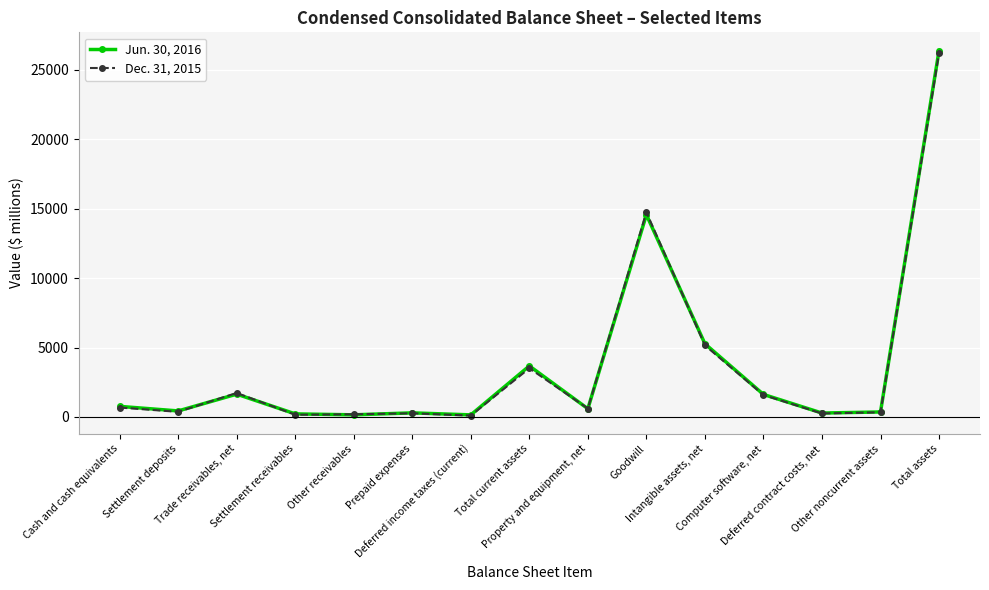

Where is Dec. 31, 2015 nearest to the value 13150?

Goodwill